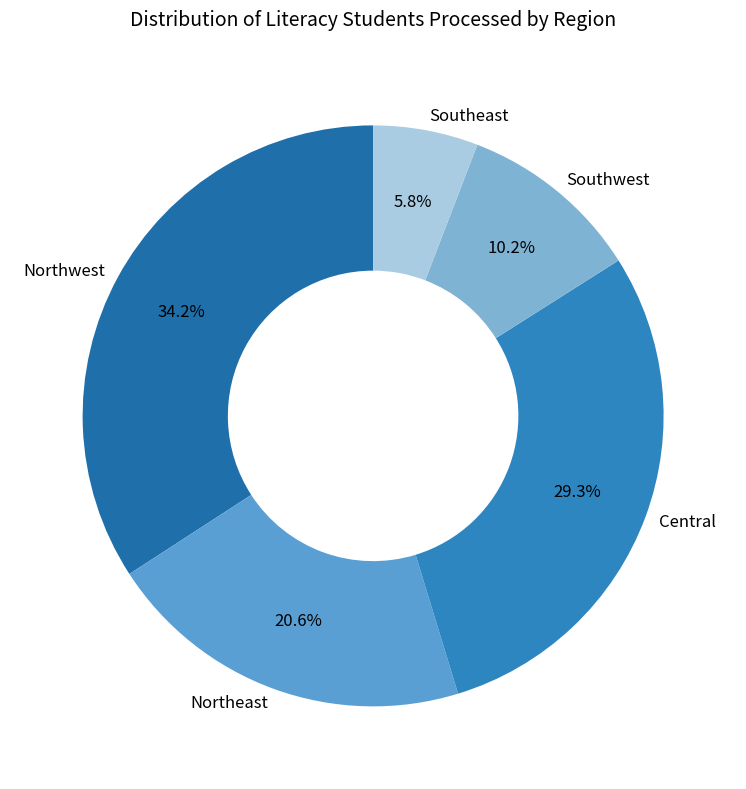

Which slice is the largest?

Northwest